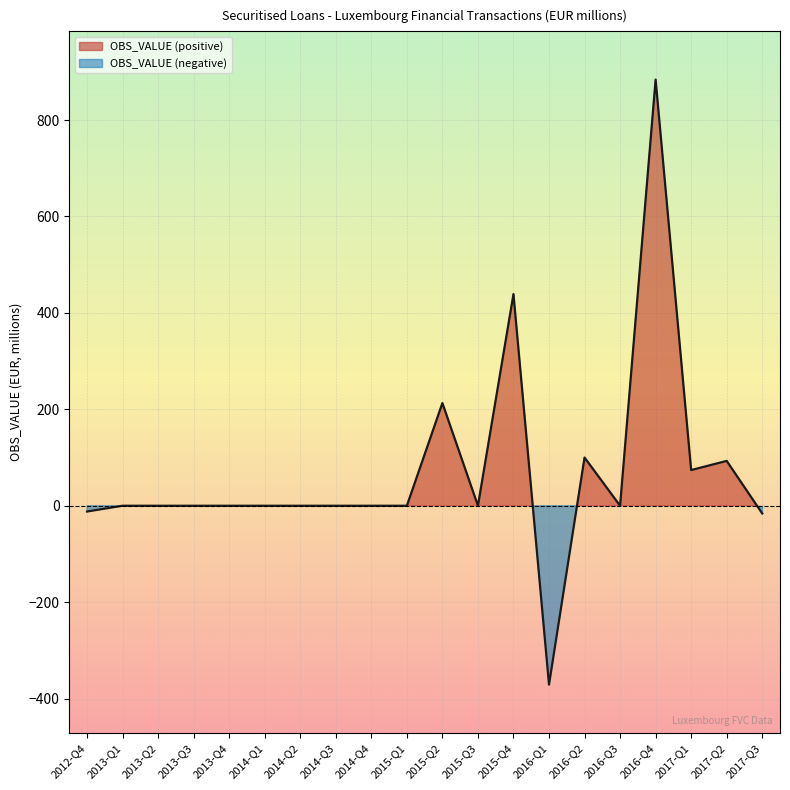

What is the change in value from 2014-Q2 to 2015-Q4?

+439